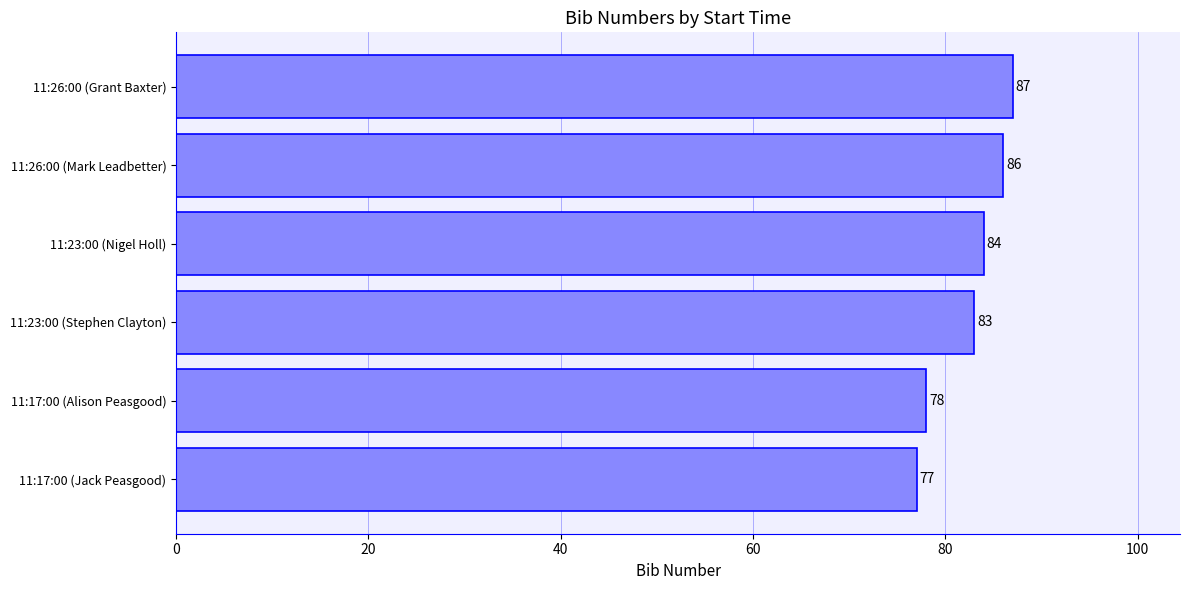

List the labels in order of value, smallest first.

11:17:00 (Jack Peasgood), 11:17:00 (Alison Peasgood), 11:23:00 (Stephen Clayton), 11:23:00 (Nigel Holl), 11:26:00 (Mark Leadbetter), 11:26:00 (Grant Baxter)